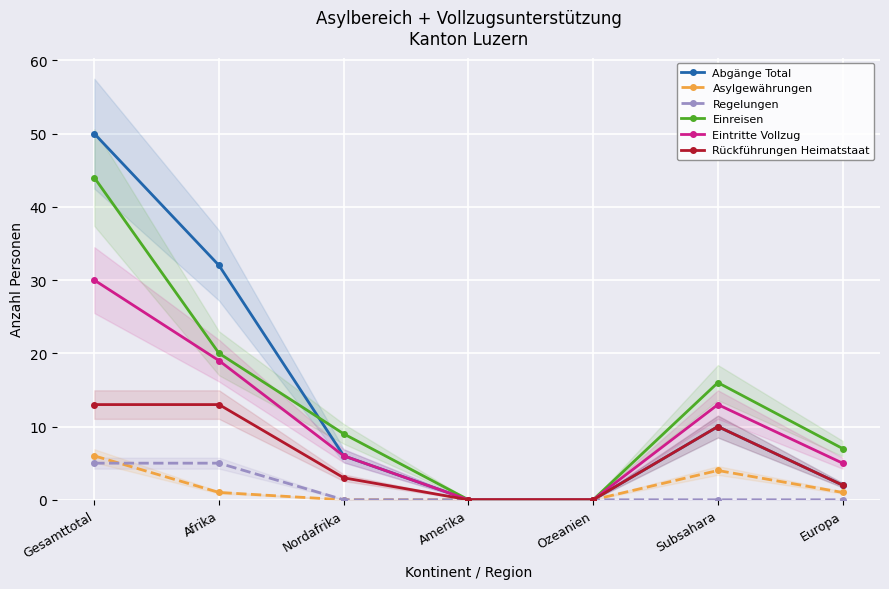

Where is Regelungen nearest to the value 2?

Nordafrika